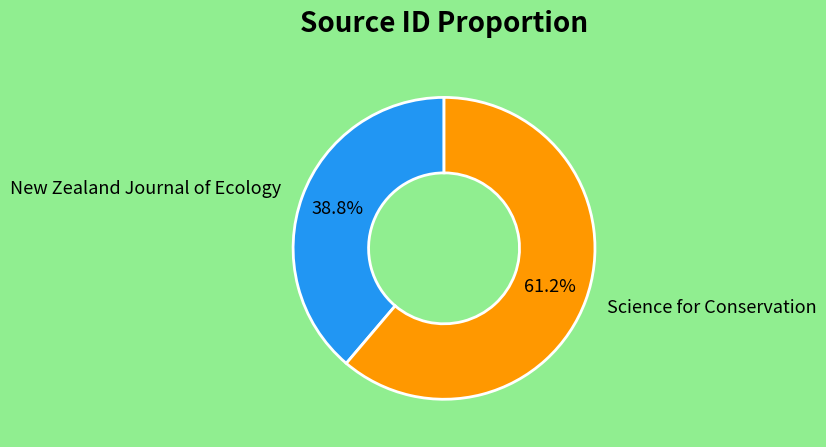

Count the number of slices in the pie.

2